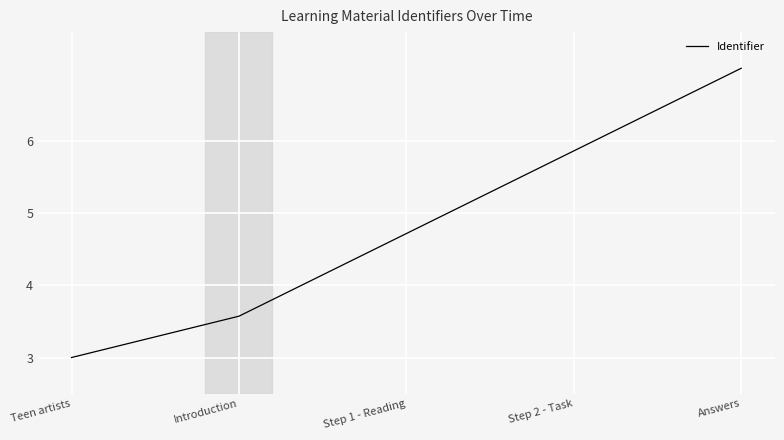

Count the number of values greater than 4.

3